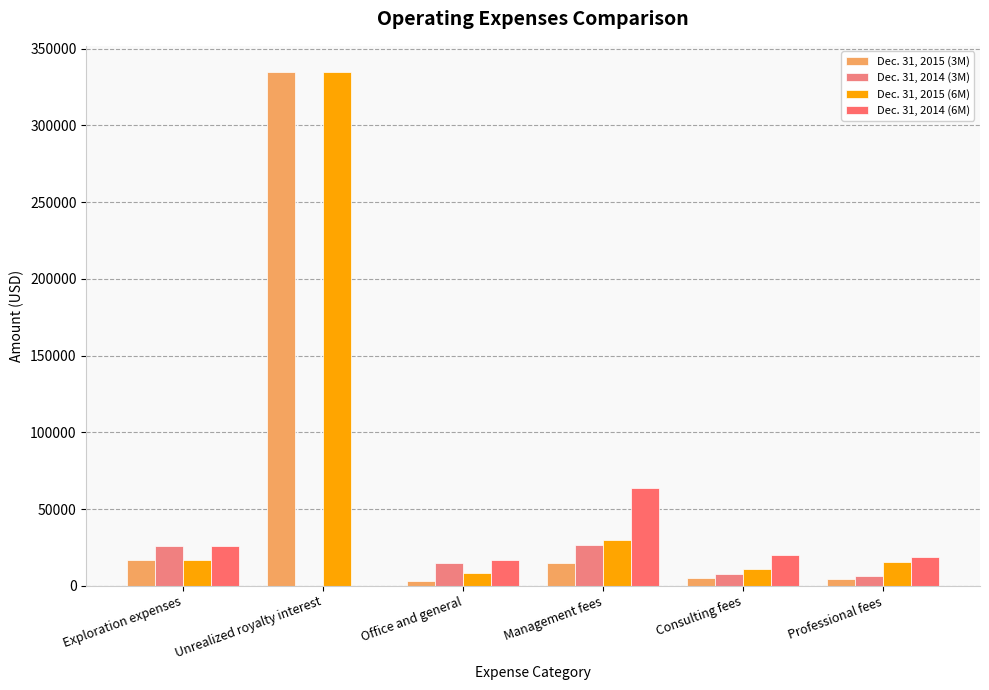

Rank the series at Unrealized royalty interest from highest to lowest value.

Dec. 31, 2015 (3M), Dec. 31, 2015 (6M), Dec. 31, 2014 (3M), Dec. 31, 2014 (6M)